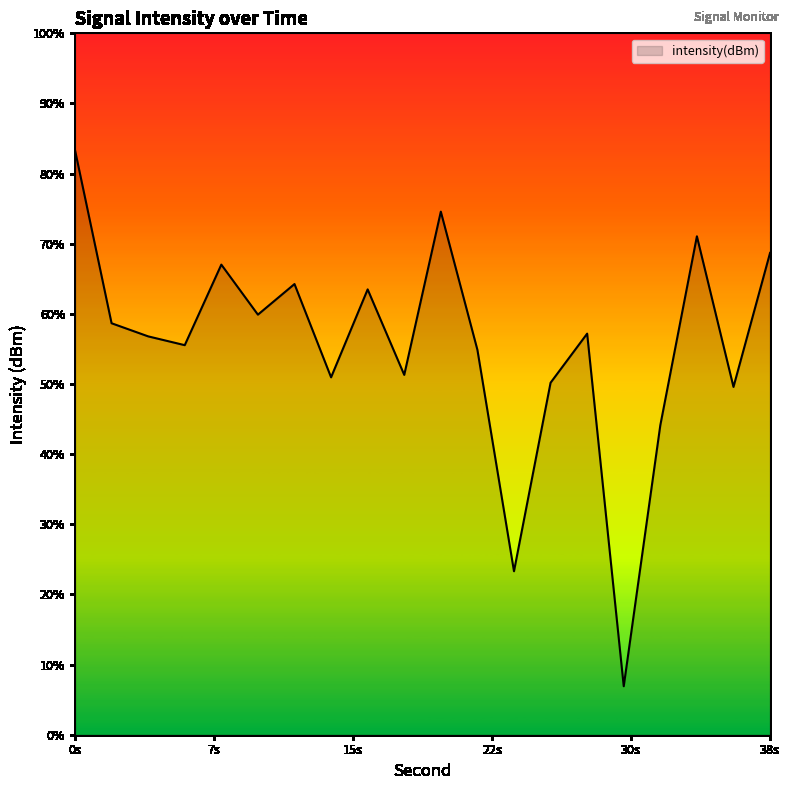

How many interior local valleys (lower than both neighbors) does the data have?

7